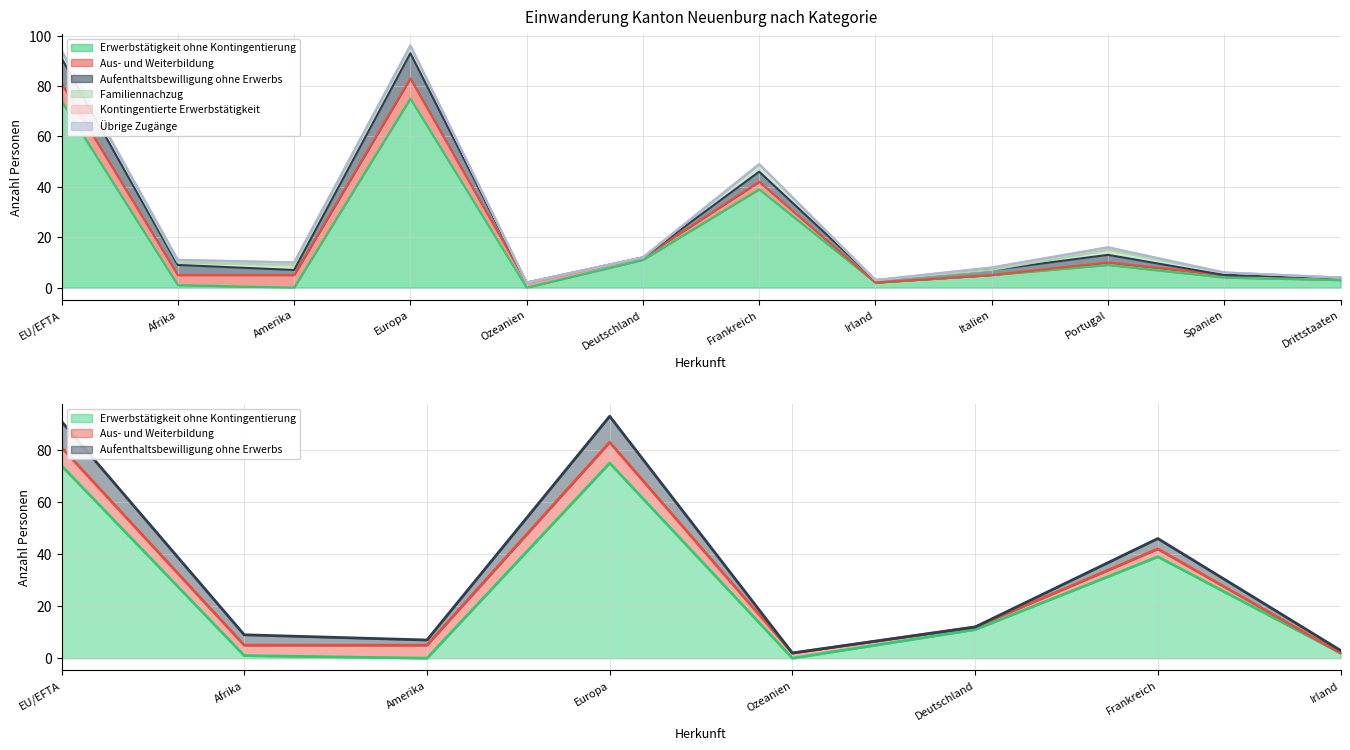

Reading right to left, transcribe all the data shown in this chart.

Erwerbstätigkeit ohne Kontingentierung: Drittstaaten=3	Spanien=4	Portugal=9	Italien=5	Irland=2	Frankreich=39	Deutschland=11	Ozeanien=0	Europa=75	Amerika=0	Afrika=1	EU/EFTA=74
Aus- und Weiterbildung: Drittstaaten=1	Spanien=1	Portugal=1	Italien=0	Irland=0	Frankreich=3	Deutschland=1	Ozeanien=2	Europa=8	Amerika=5	Afrika=4	EU/EFTA=7
Aufenthaltsbewilligung ohne Erwerbs: Drittstaaten=0	Spanien=0	Portugal=3	Italien=2	Irland=1	Frankreich=4	Deutschland=0	Ozeanien=0	Europa=10	Amerika=2	Afrika=4	EU/EFTA=10
Familiennachzug: Drittstaaten=0	Spanien=1	Portugal=2	Italien=0	Irland=0	Frankreich=3	Deutschland=0	Ozeanien=0	Europa=3	Amerika=2	Afrika=1	EU/EFTA=3
Kontingentierte Erwerbstätigkeit: Drittstaaten=0	Spanien=0	Portugal=1	Italien=1	Irland=0	Frankreich=0	Deutschland=0	Ozeanien=0	Europa=0	Amerika=1	Afrika=1	EU/EFTA=0
Übrige Zugänge: Drittstaaten=0	Spanien=0	Portugal=0	Italien=0	Irland=0	Frankreich=0	Deutschland=0	Ozeanien=0	Europa=0	Amerika=0	Afrika=0	EU/EFTA=0